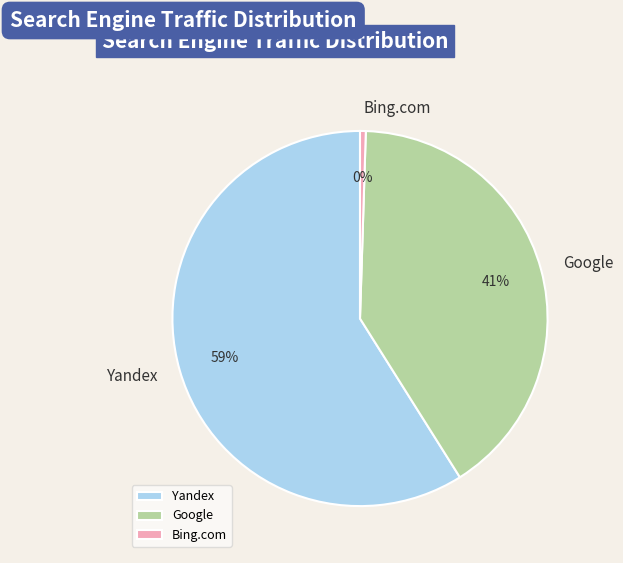

How many slices are in this pie chart?

3